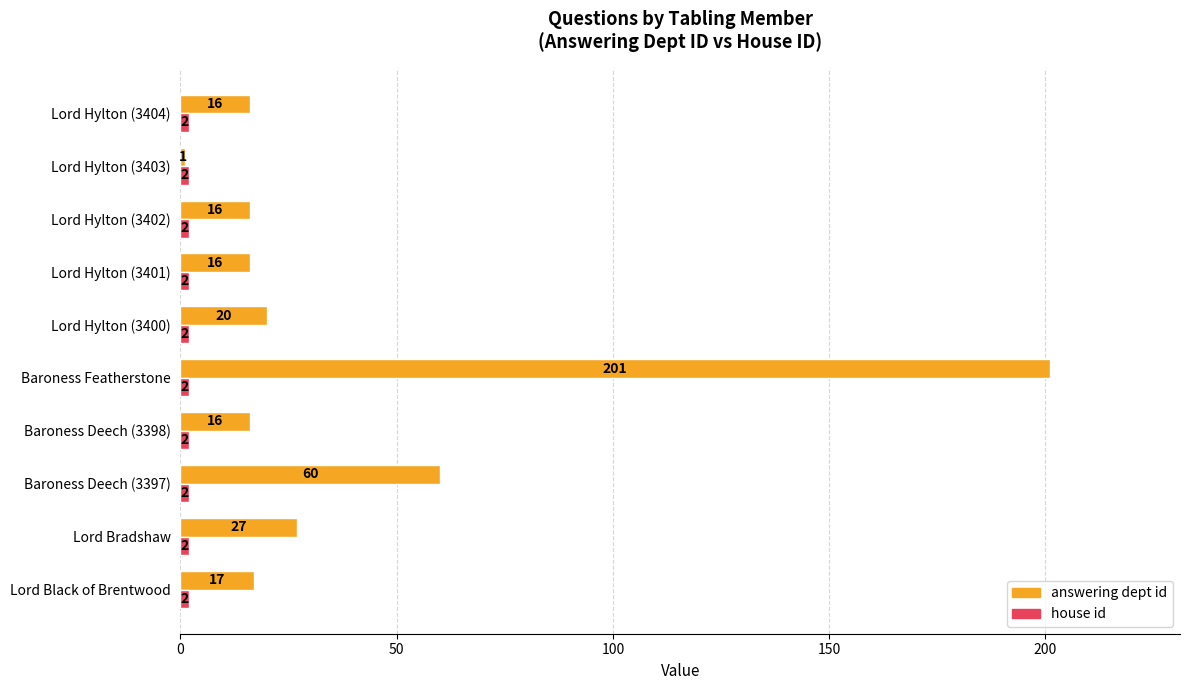

Which series changed the most between Baroness Deech (3397) and Lord Hylton (3404)?

answering dept id